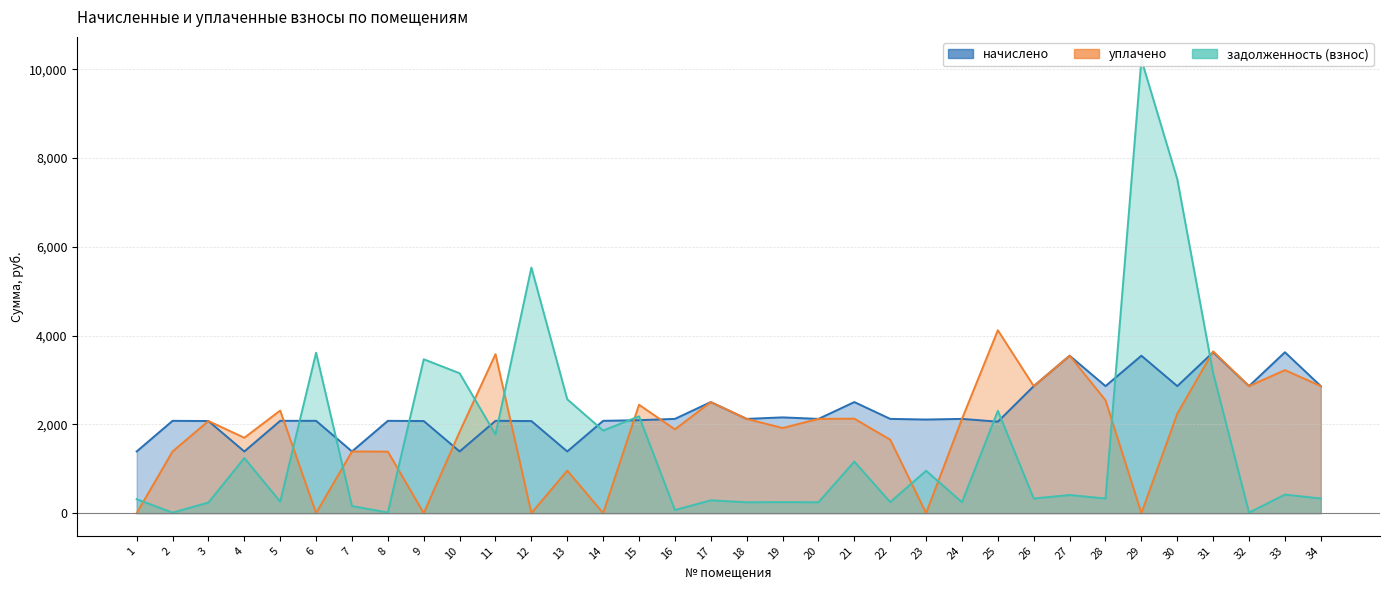

Reading left to right, what are all the values shown in this chart?

начислено: 1390.0	2080.1	2075.2	1390.0	2080.1	2080.1	1390.0	2080.1	2075.2	1390.0	2080.1	2075.2	1390.0	2080.1	2094.7	2123.8	2502.9	2123.8	2157.8	2123.8	2502.9	2123.8	2109.2	2123.8	2060.6	2862.5	3547.8	2862.5	3547.8	2862.5	3625.6	2862.5	3625.6	2862.5
уплачено: 0.0	1389.8	2075.2	1698.8	2311.2	0.0	1390.0	1386.7	0.0	1831.9	3582.7	0.0	958.4	0.0	2442.6	1887.8	2502.9	2123.8	1918.1	2123.8	2128.7	1655.0	0.0	2123.8	4121.3	2862.5	3547.8	2544.5	0.0	2240.7	3645.0	2862.5	3222.7	2862.5
задолженность (взнос): 314.6	11.6	239.1	1241.2	260.1	3613.8	160.2	13.6	3467.2	3151.7	1771.6	5533.9	2564.9	1860.4	2181.8	69.9	289.0	244.7	248.6	244.7	1161.6	247.8	955.2	246.7	2306.0	329.8	408.8	329.8	10220.0	7524.8	3153.6	11.8	417.8	329.8